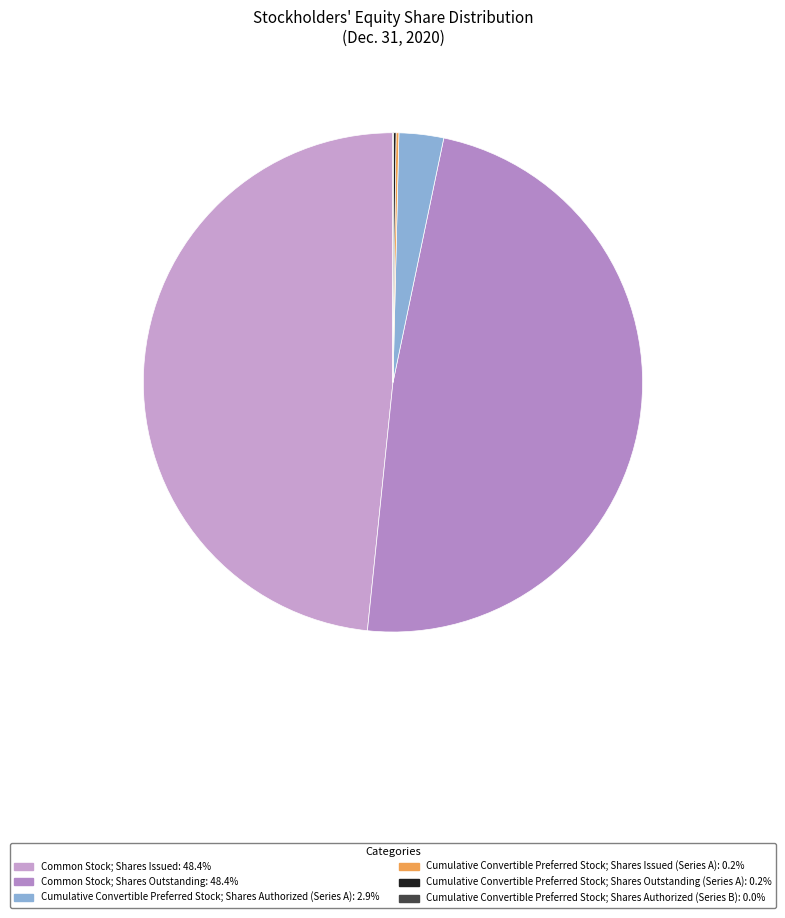

Does any single category account for the majority?

No